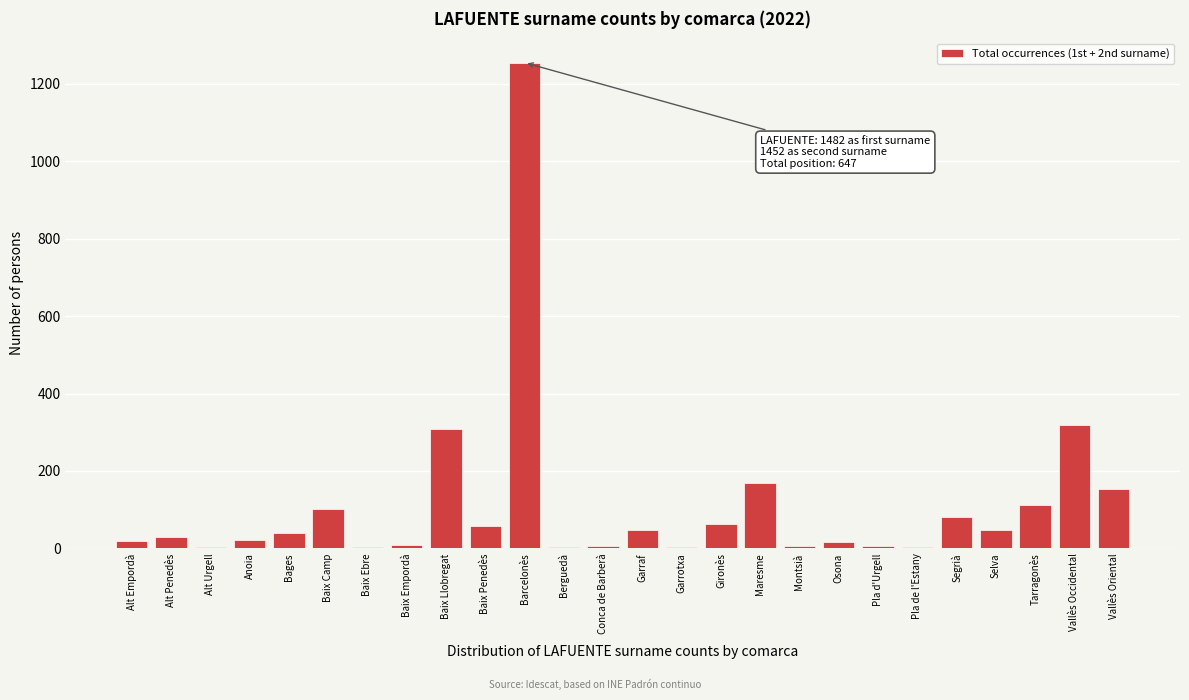

What is the label of the 21st bar from the right?

Baix Camp